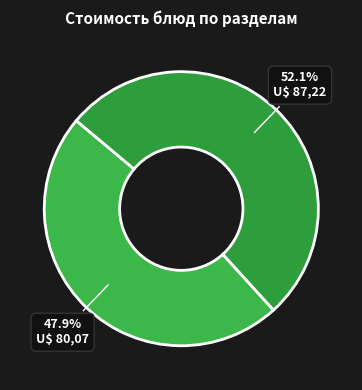

What is the smallest slice in the pie chart?

Хлеб ржаной (завтрак)